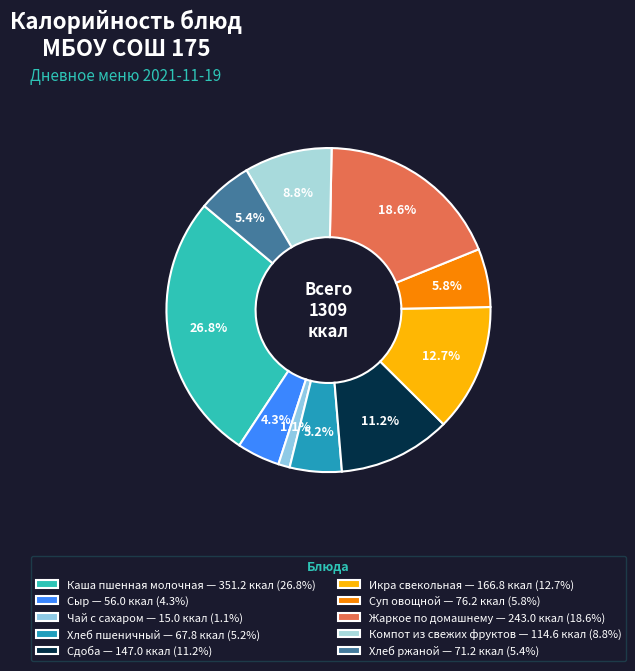

True or false: Икра свекольная accounts for 7% of the total.

False